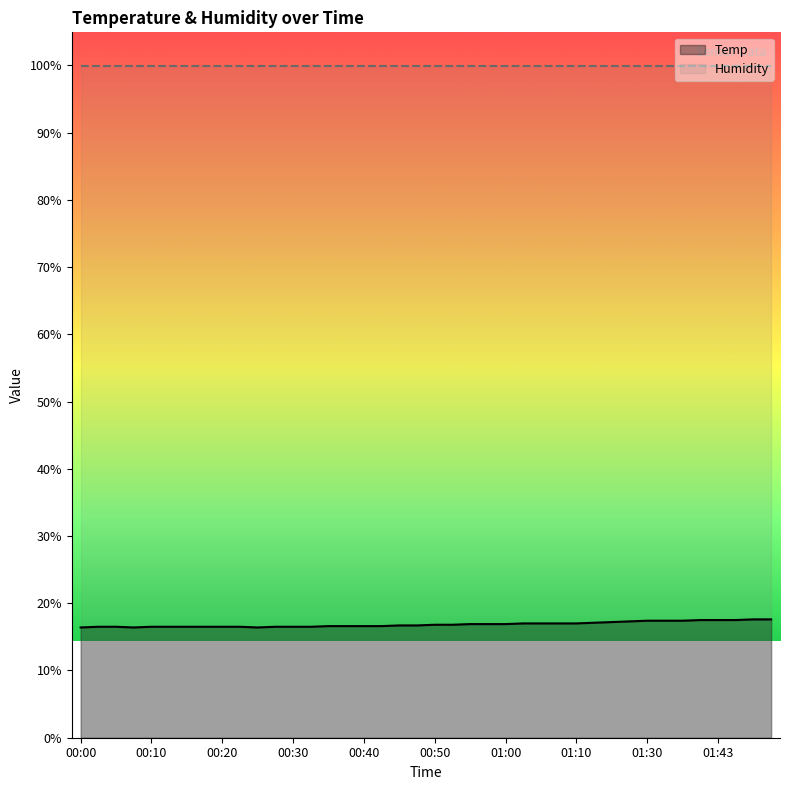

What value does the Humidity series have at 11?

99.9